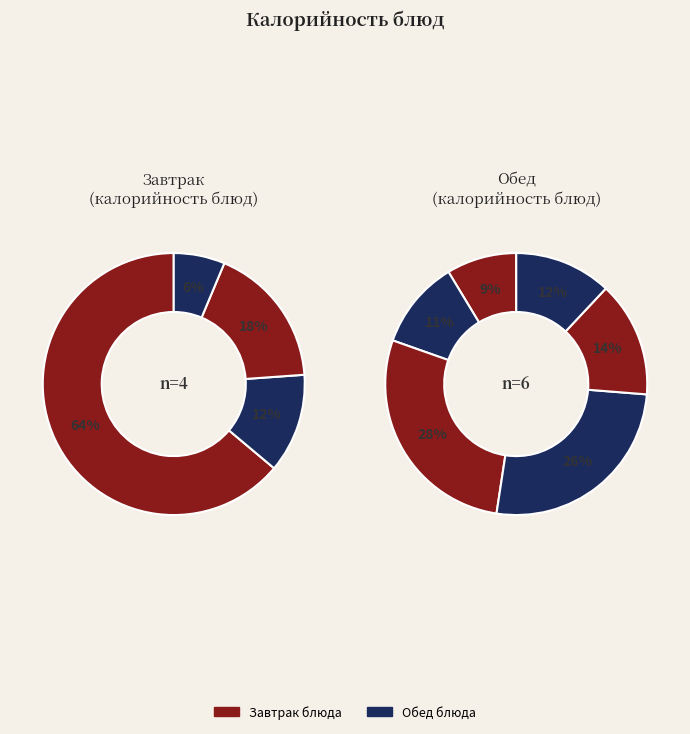

Count the number of slices in the pie.

10